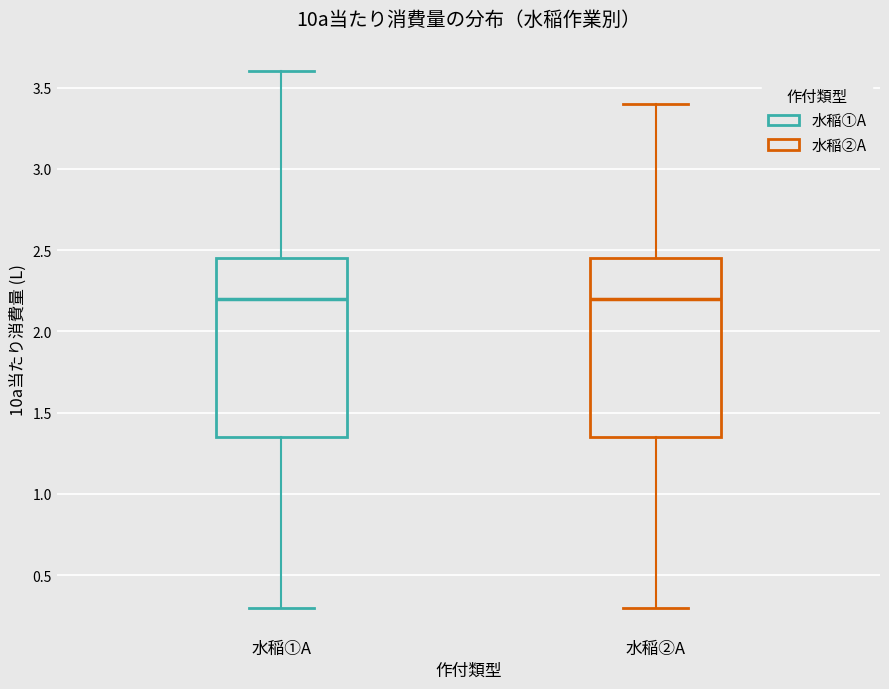

Reading left to right, transcribe this box plot: for each box, give where its median line is, the range the box spans, and where its two whiskers end, as read against the y-axis. The values are not printed on the chart, so give them approximately, as read against the axis.

水稲①A: median 2.20, box 1.35 to 2.45, whiskers 0.30 to 3.60
水稲②A: median 2.20, box 1.35 to 2.45, whiskers 0.30 to 3.40